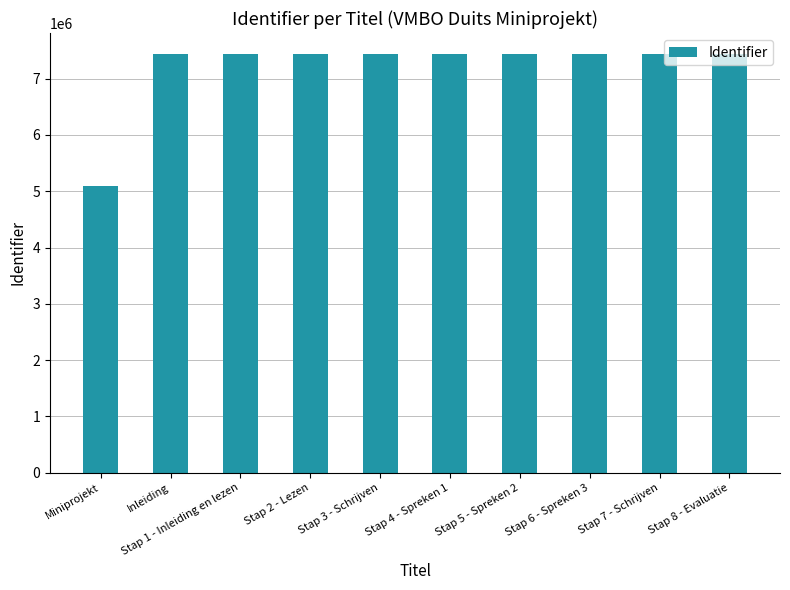

What is the greatest value displayed?

7438339